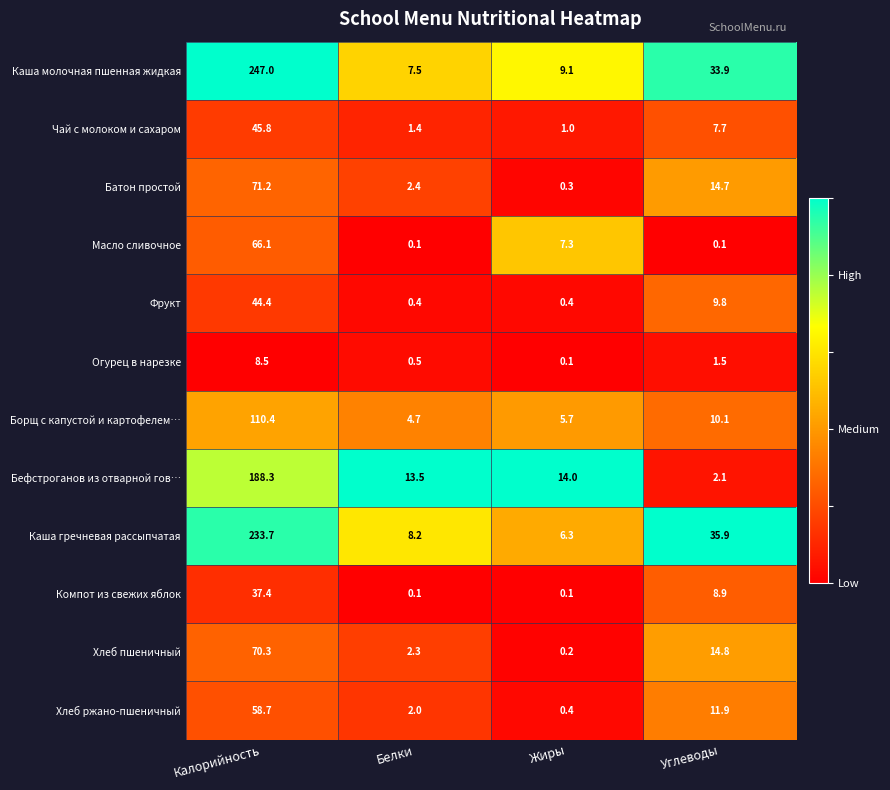

What is the difference between the maximum and minimum values in the Хлеб ржано-пшеничный series?

58.3